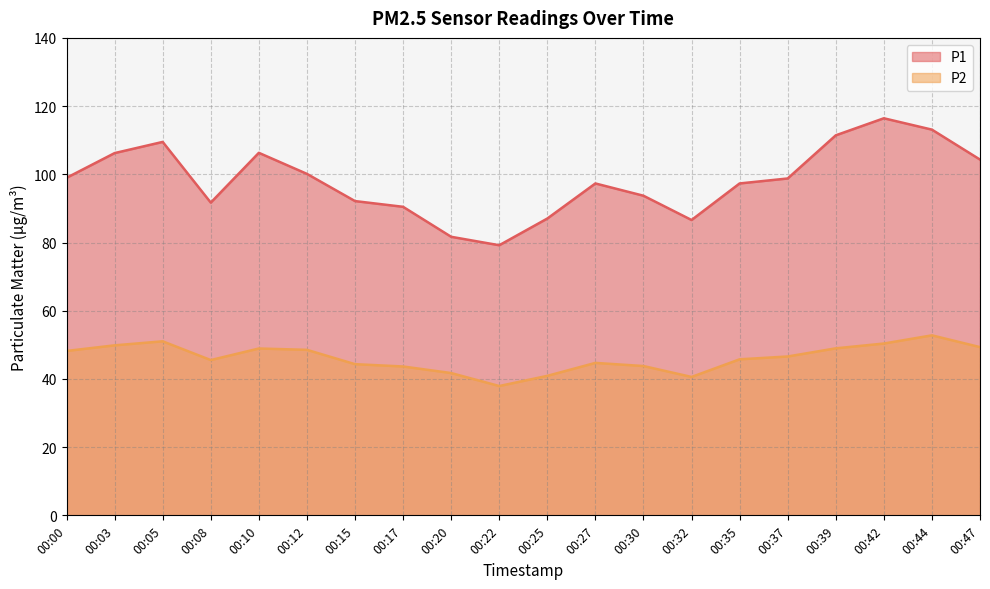

Rank the series by their maximum value, from highest to lowest.

P1, P2